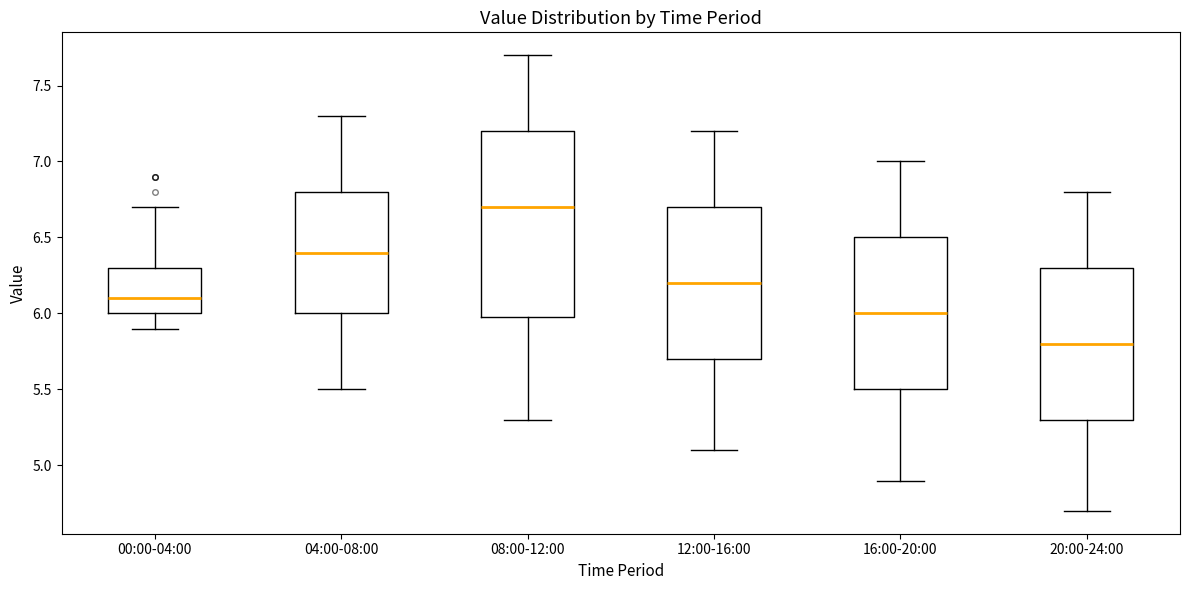

Reading left to right, read every box against the y-axis: the position of its median line, the range the box covers, and the ends of its whiskers. The values are not printed on the chart, so give them approximately, as read against the axis.

00:00-04:00: median 6.1, box 6.0 to 6.3, whiskers 5.9 to 6.7
04:00-08:00: median 6.4, box 6.0 to 6.8, whiskers 5.5 to 7.3
08:00-12:00: median 6.7, box 6.0 to 7.2, whiskers 5.3 to 7.7
12:00-16:00: median 6.2, box 5.7 to 6.7, whiskers 5.1 to 7.2
16:00-20:00: median 6.0, box 5.5 to 6.5, whiskers 4.9 to 7.0
20:00-24:00: median 5.8, box 5.3 to 6.3, whiskers 4.7 to 6.8